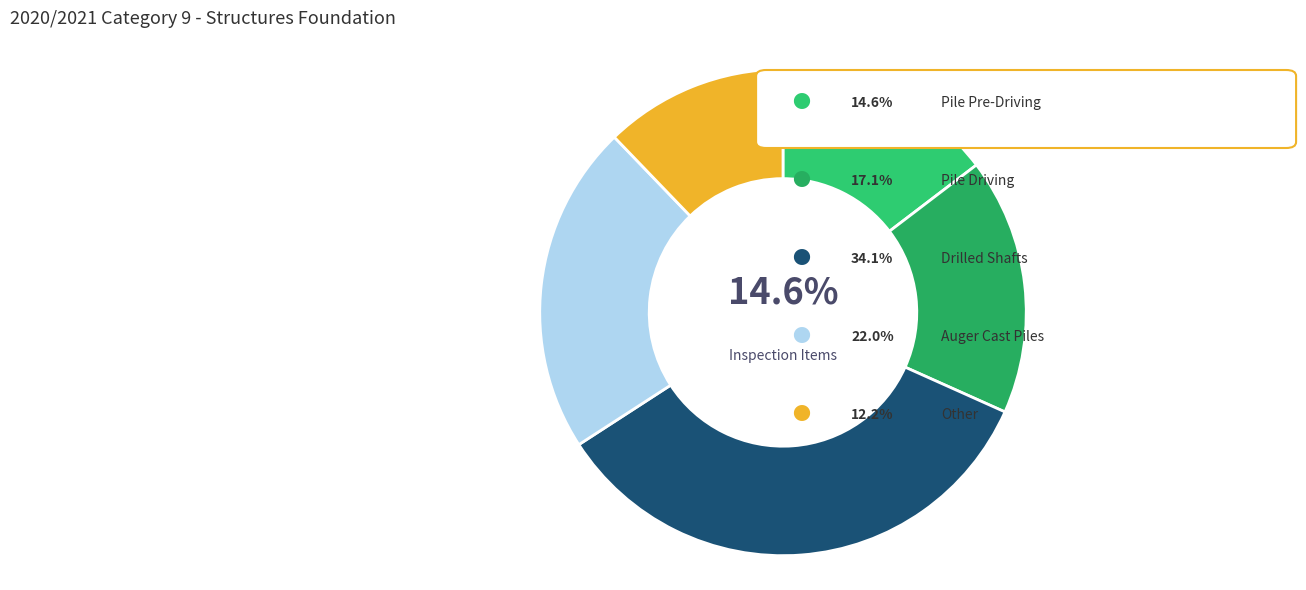

How many segments does this pie chart have?

5